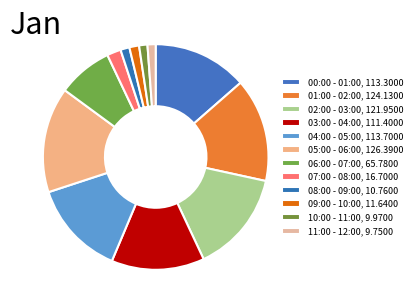

What is the change in value from 02:00 - 03:00 to 11:00 - 12:00?

-112.2